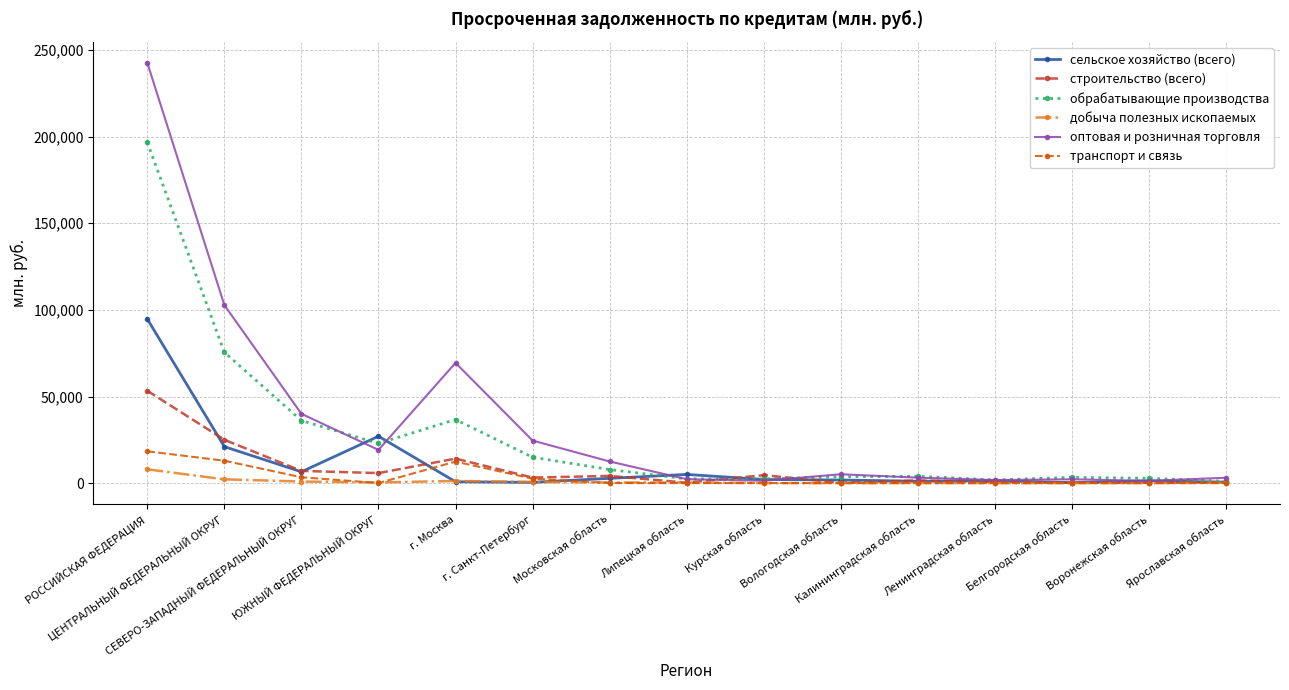

True or false: транспорт и связь has more than 0 interior local peaks.

True